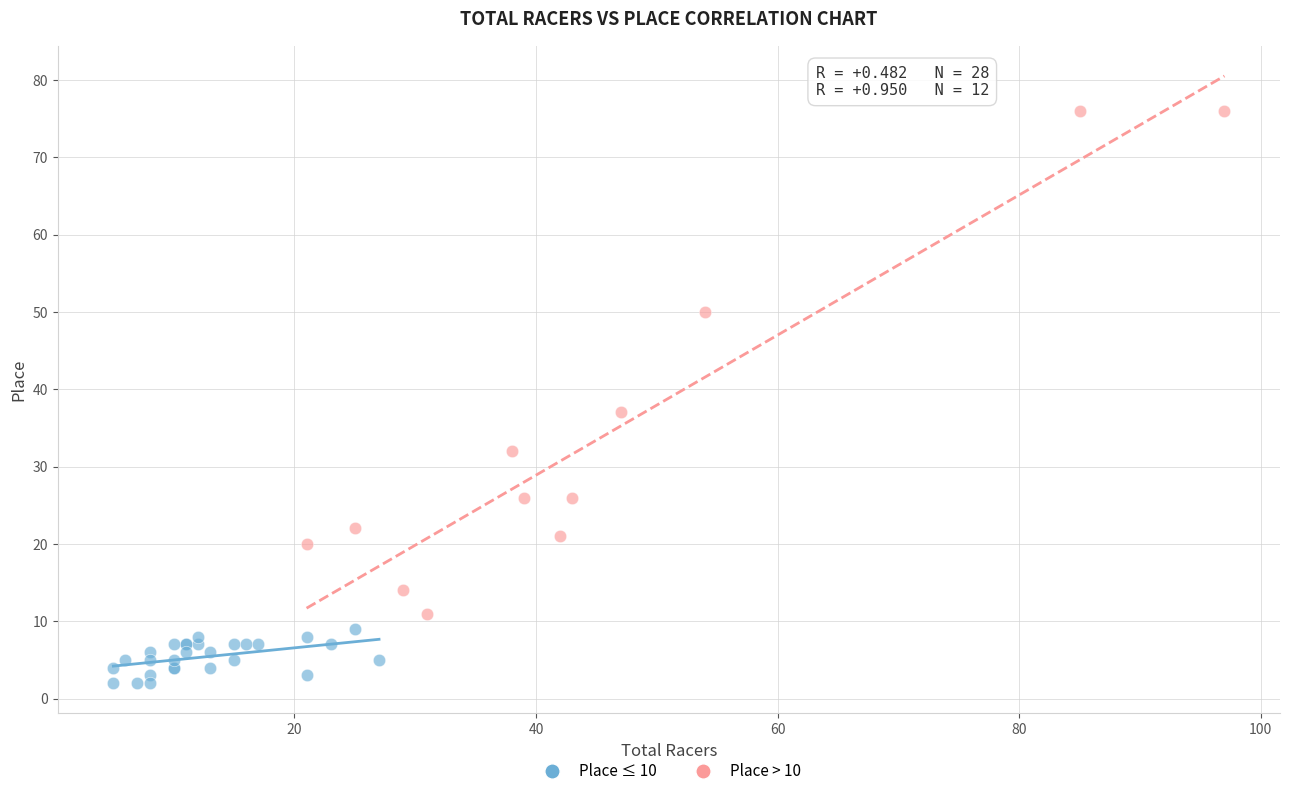

Which series contains the lowest Y value?

Place ≤ 10